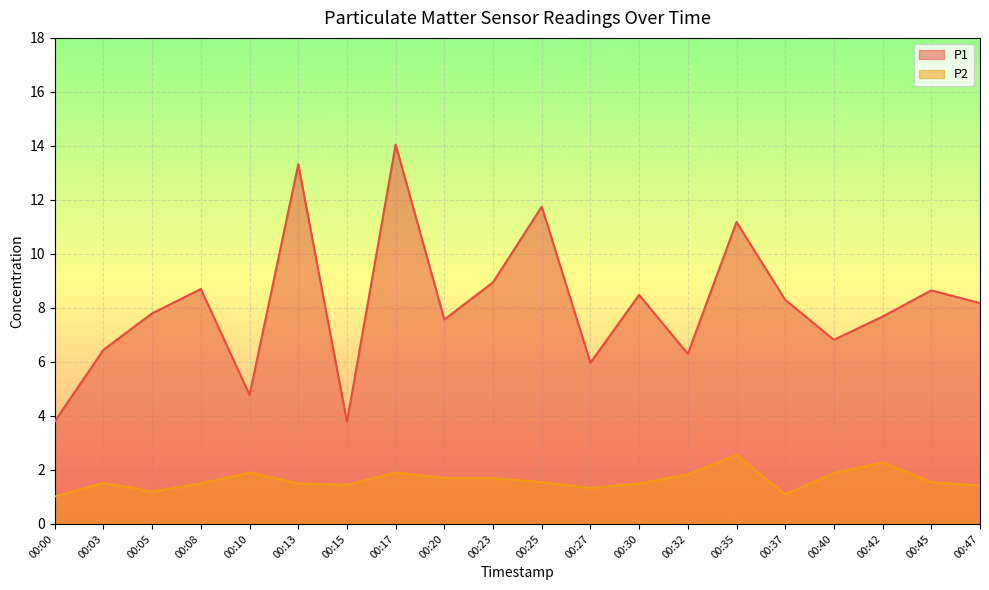

True or false: P1 has more than 0 points higher than both neighbors.

True